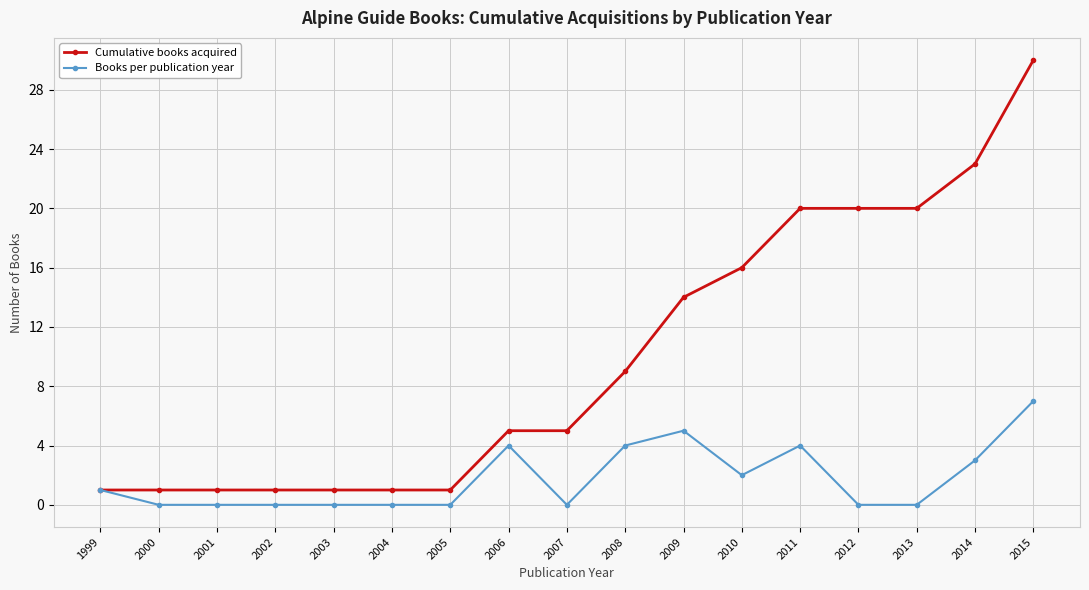

Which series has the widest spread of values?

Cumulative books acquired